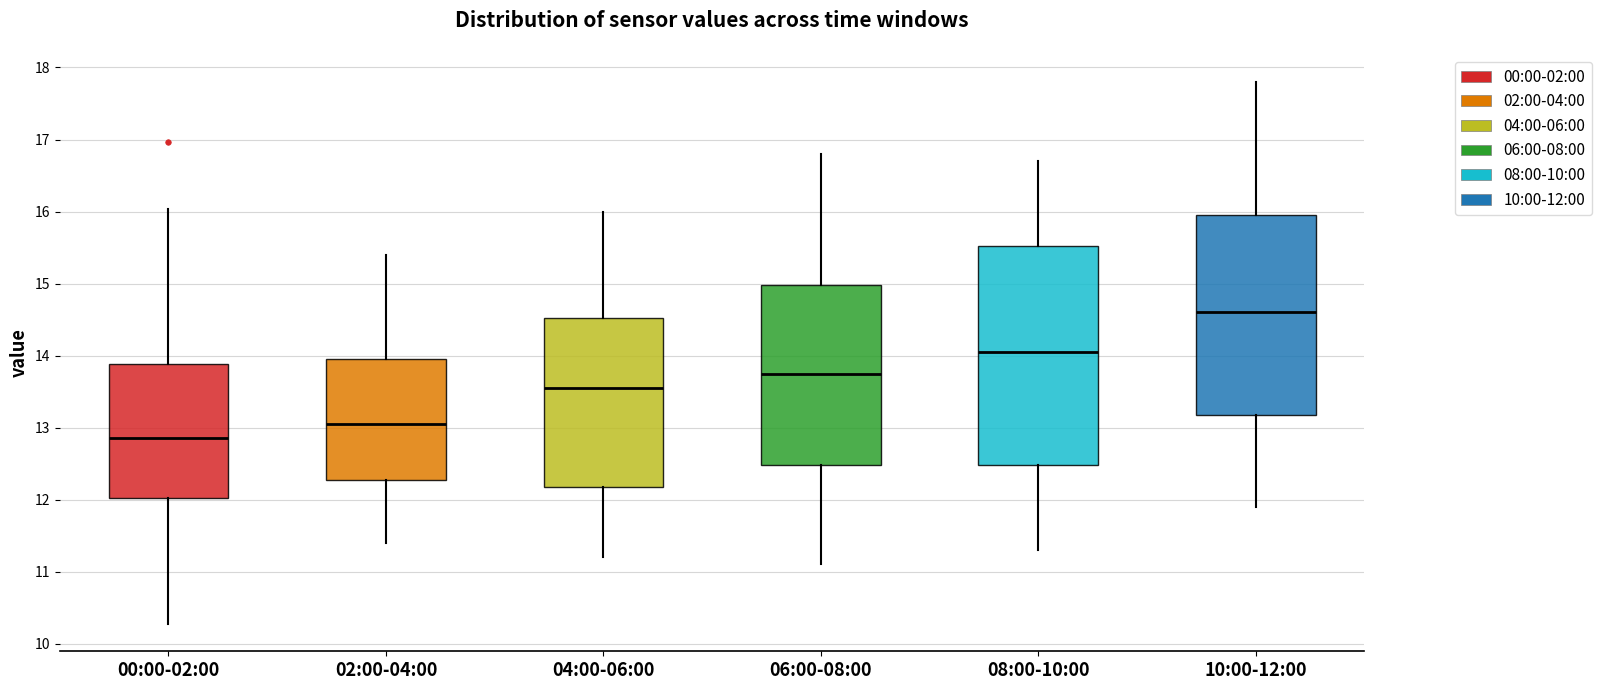

Comparing the boxes themselves (not the whiskers), which one is the tallest?

08:00-10:00